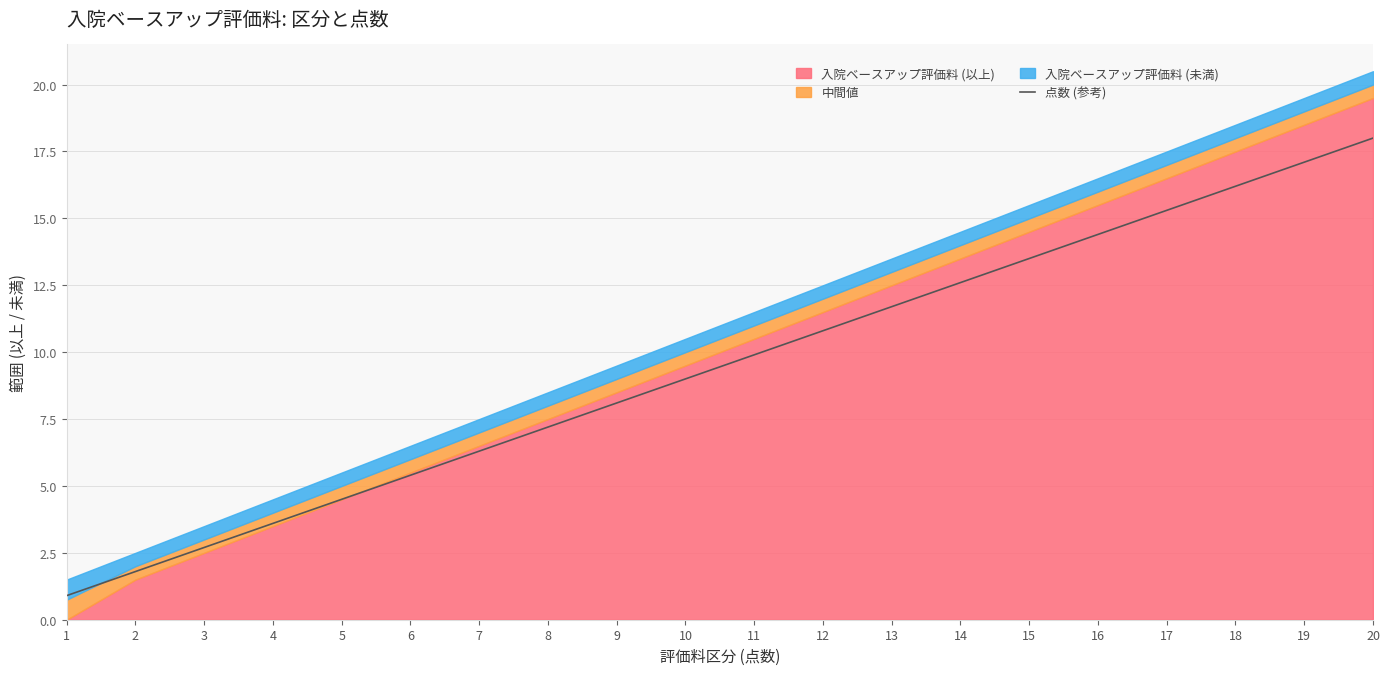

How many categories are shown in the chart?

20